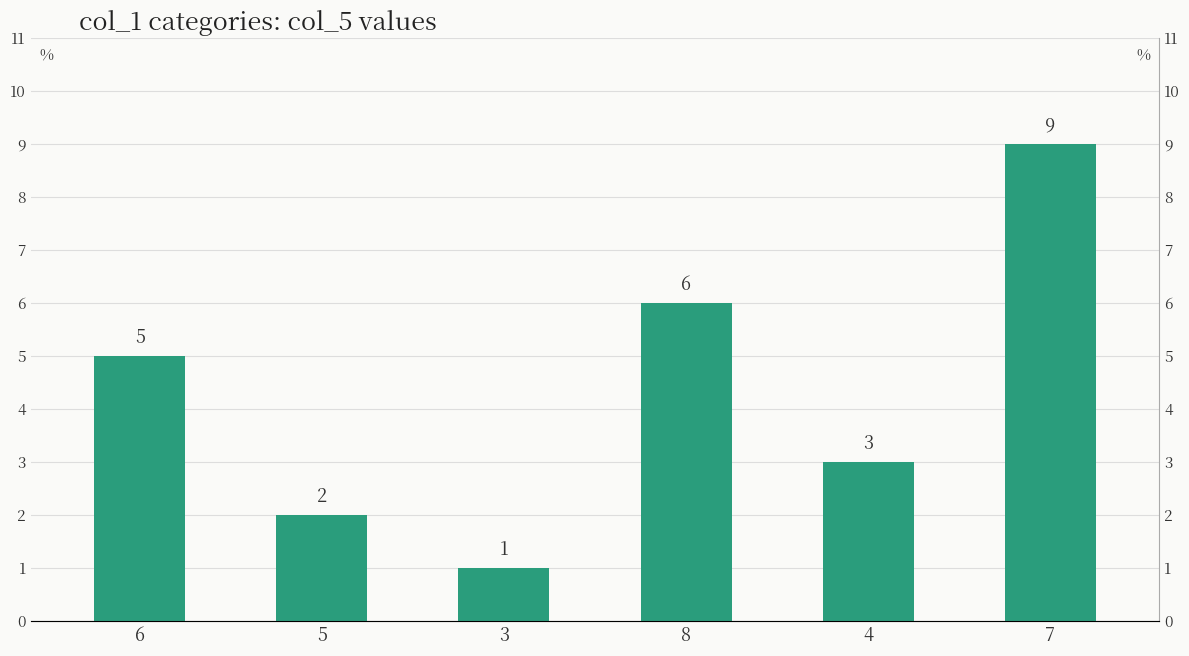

What is the sum of all values?

26